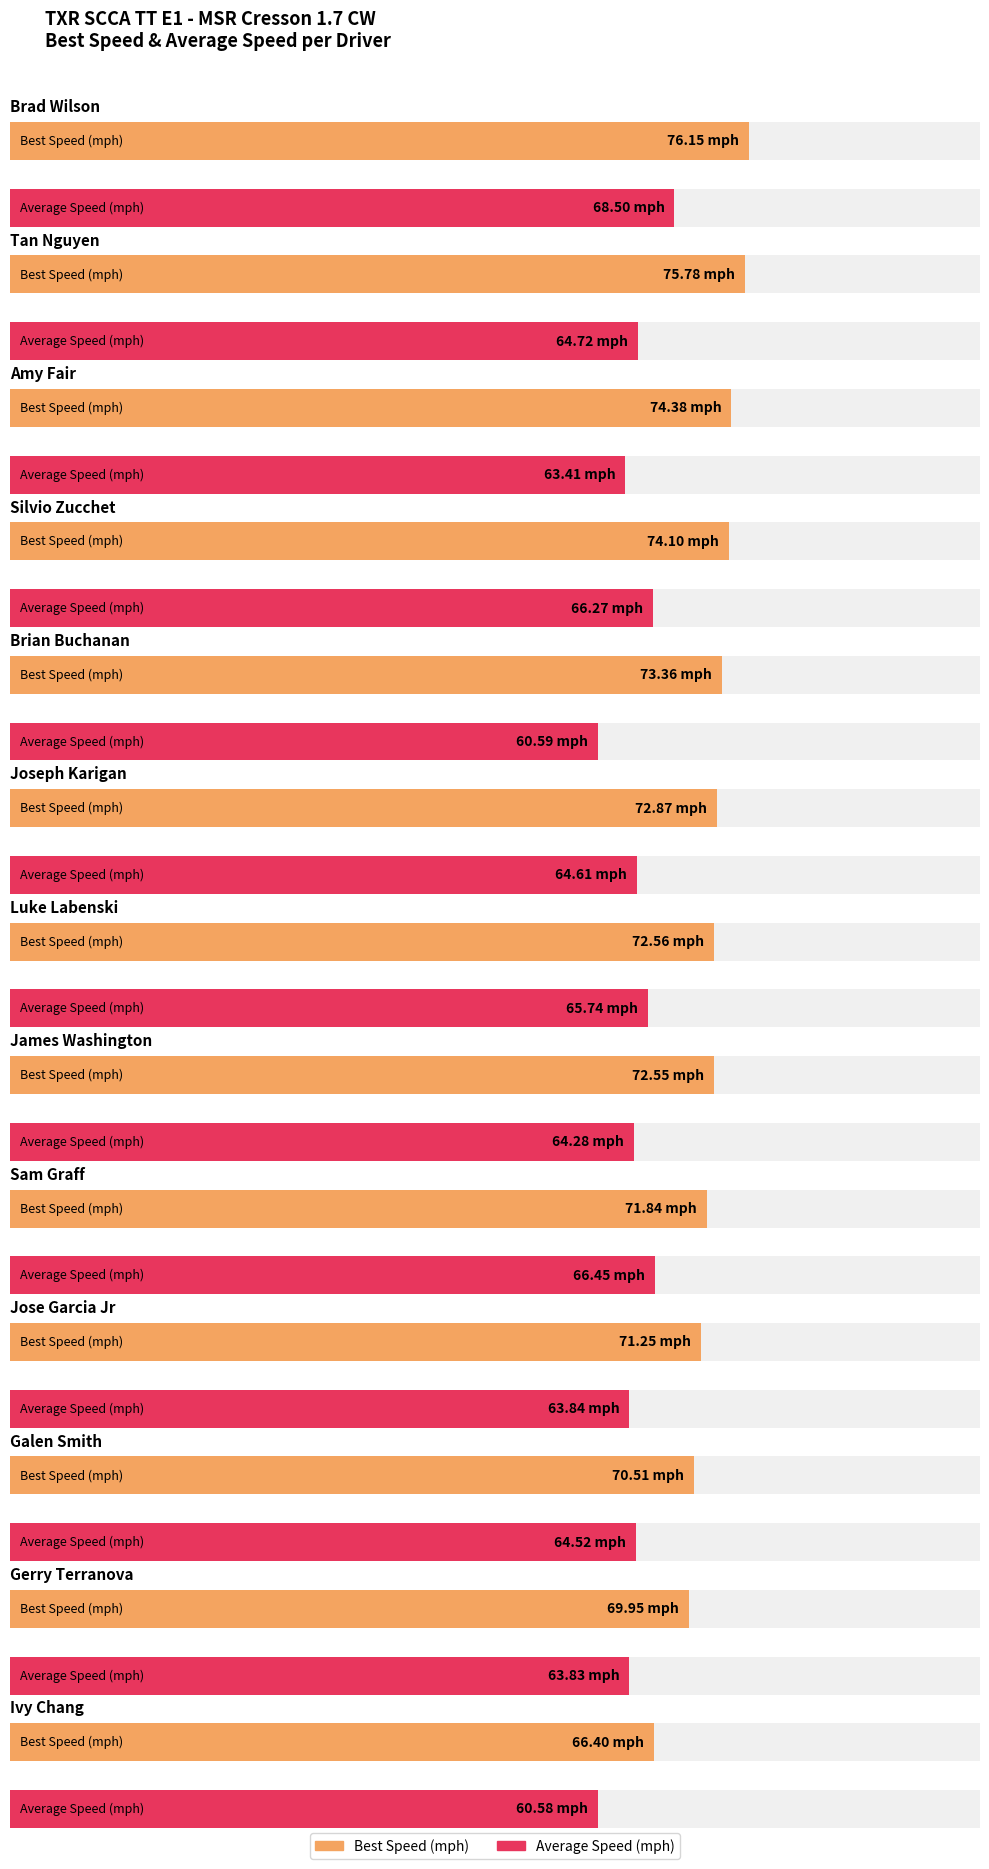

True or false: Average Speed has a value of 66.5 at Sam Graff.

True